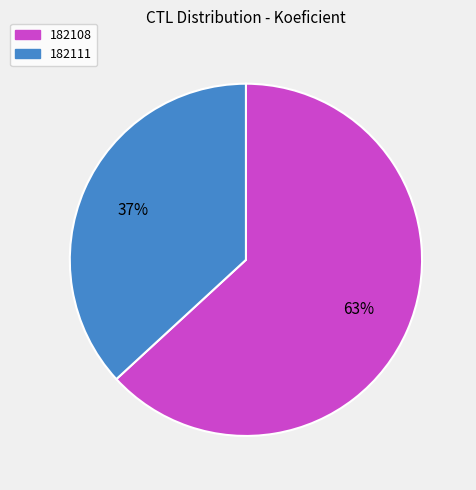

Which has a higher value, 182108 or 182111?

182108